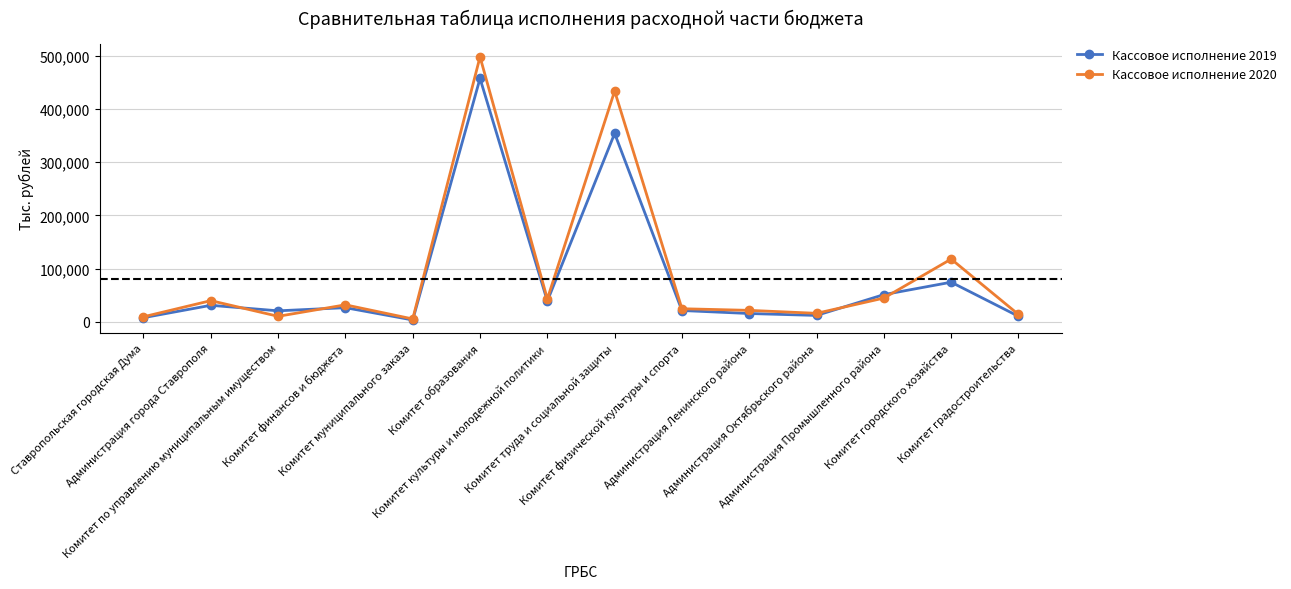

How many data points in Кассовое исполнение 2019 are less than 26379?

7